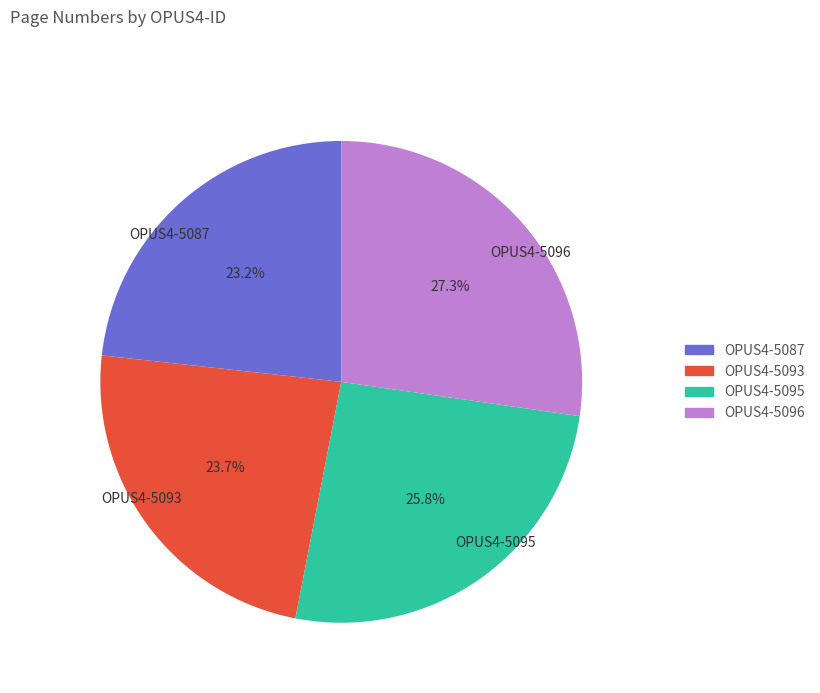

Which slice is the largest?

OPUS4-5096